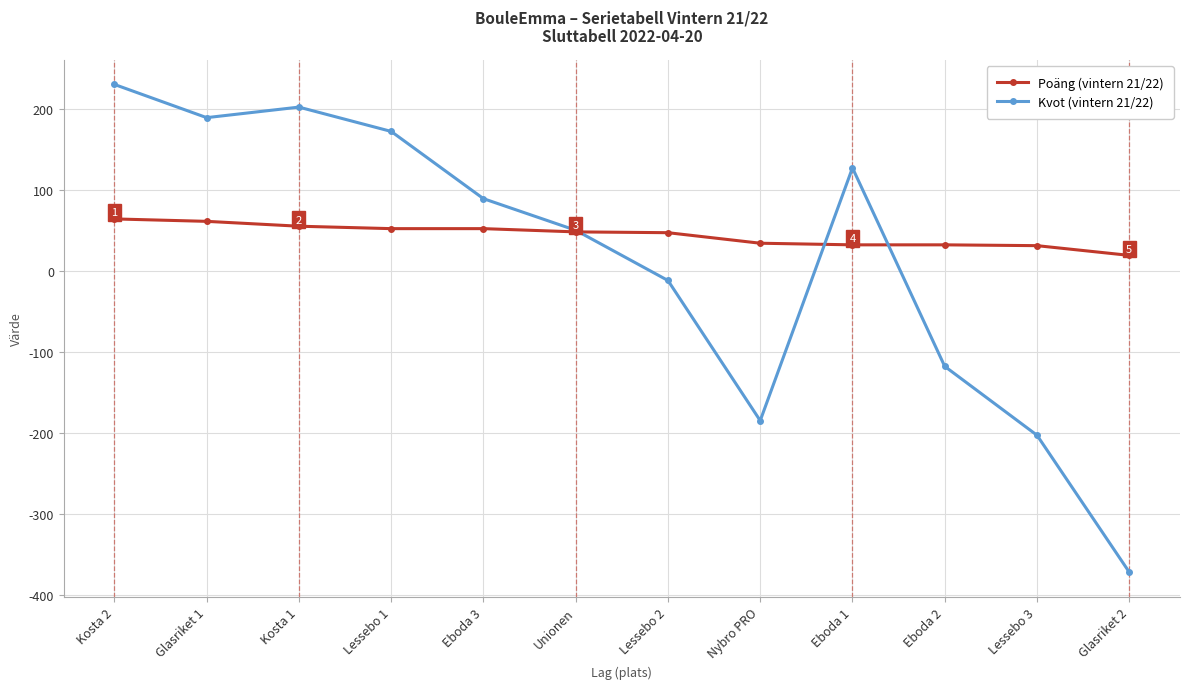

Is it true that Kvot (vintern 21/22) equals 330 at Kosta 2?

False